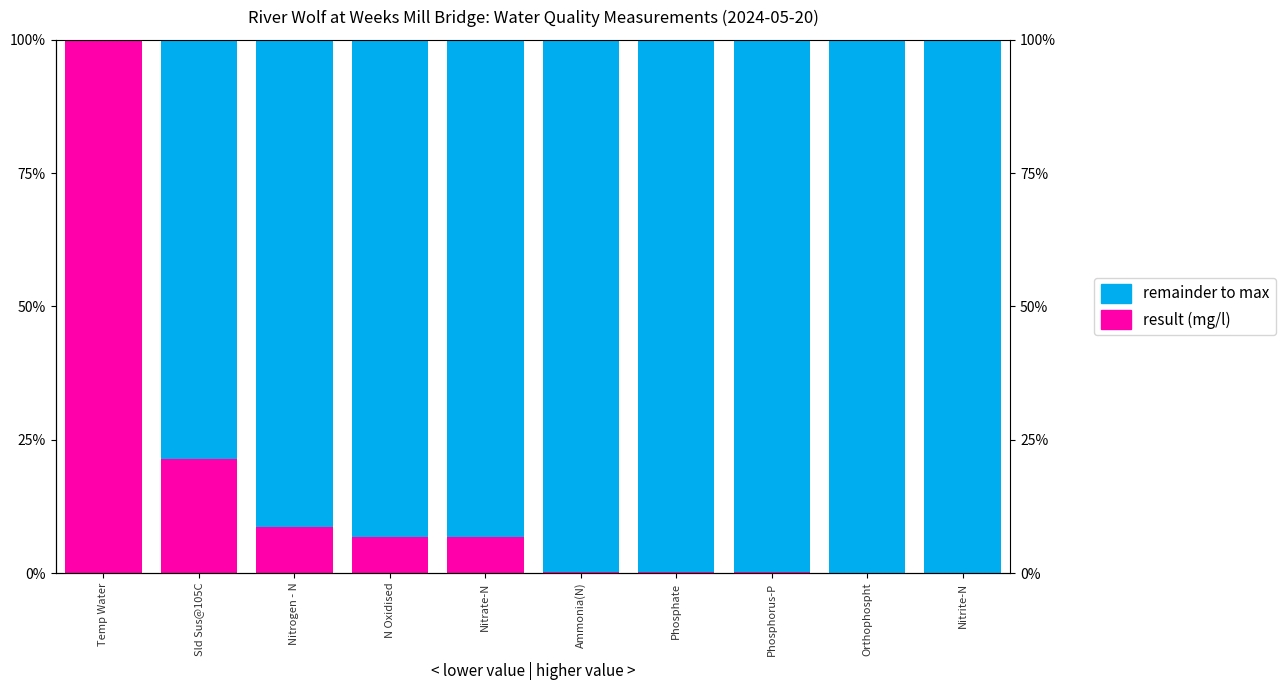

What is the label of the 7th bar from the right?

N Oxidised